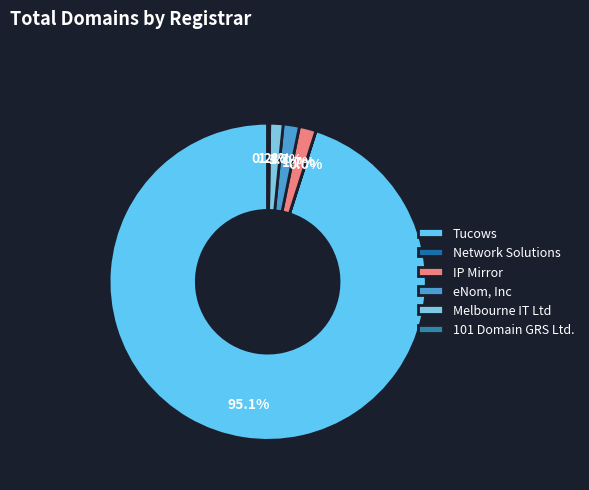

To the nearest percent, what percentage of the pie is eNom, Inc?

2%